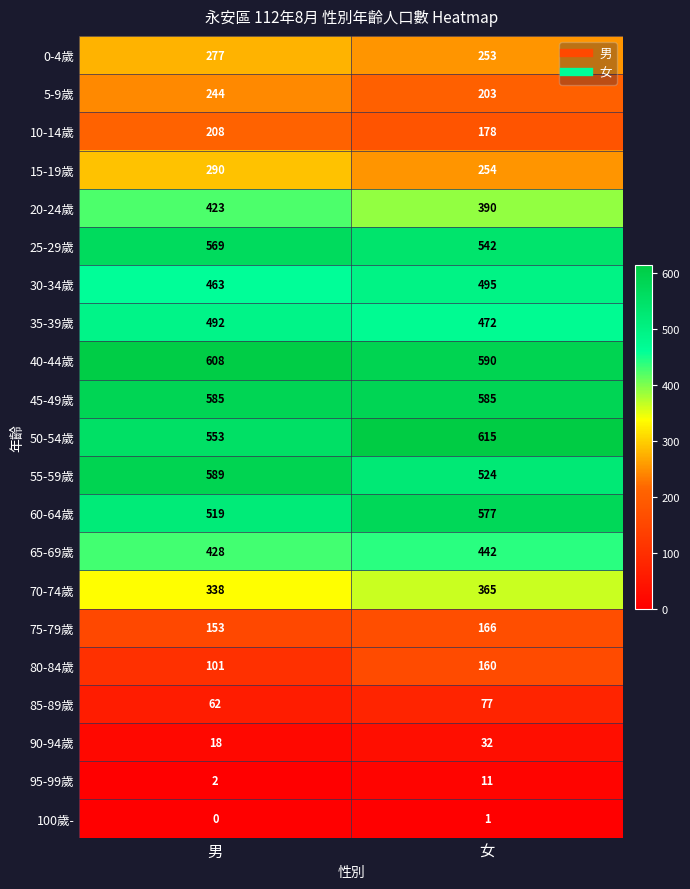

True or false: 10-14歲 has a value of 138 at 男.

False